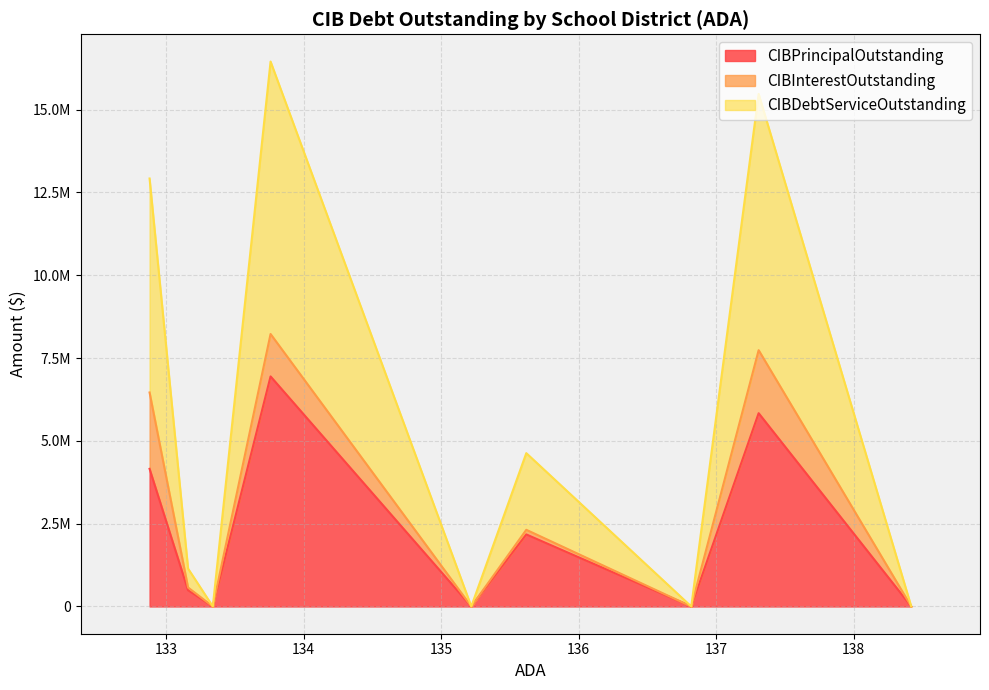

How many positive values does the CIBDebtServiceOutstanding series have?

5